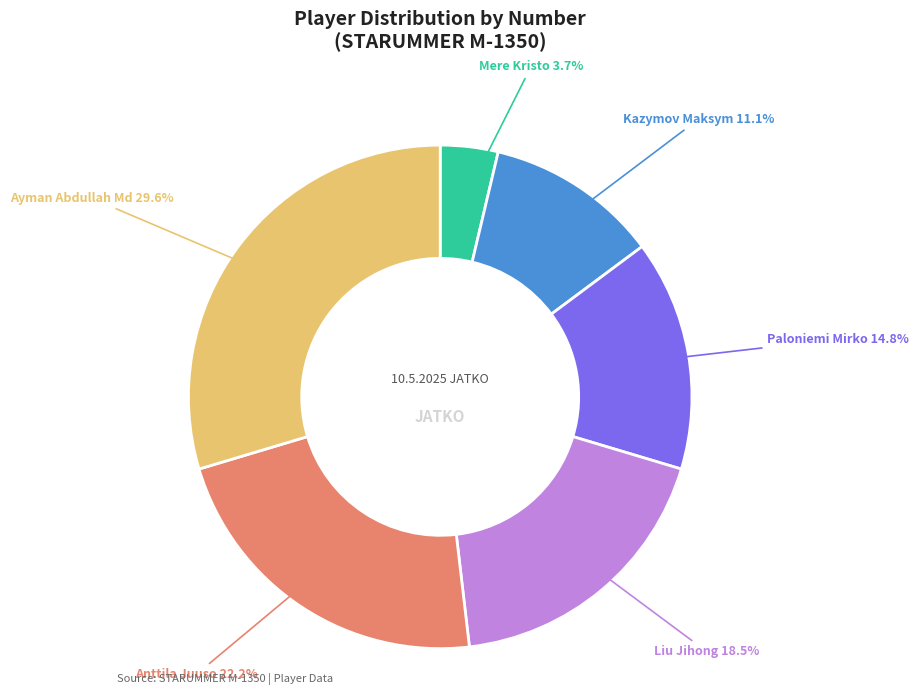

Which category has the biggest portion of the pie?

Ayman Abdullah Md